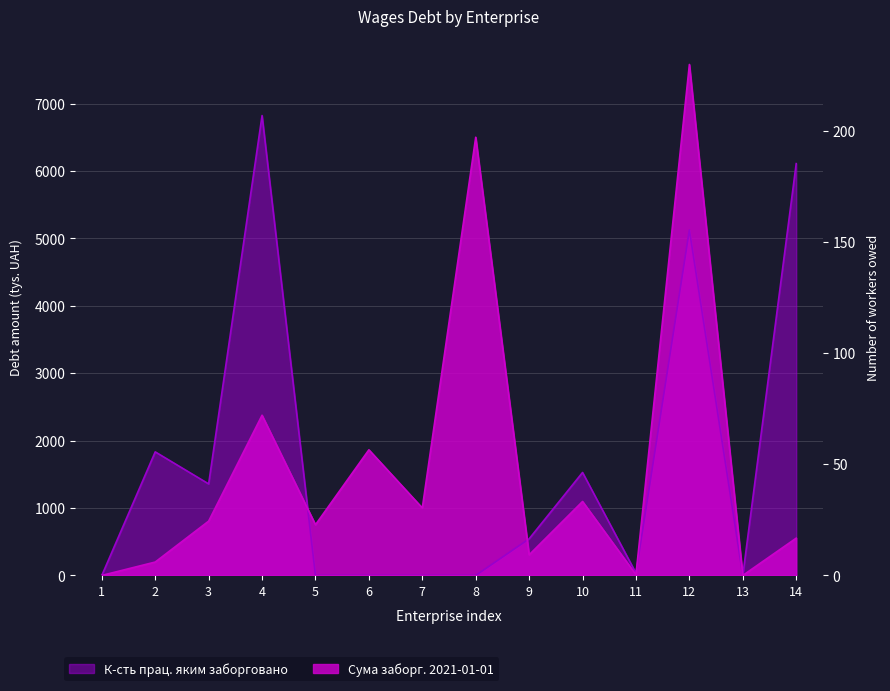

Which series has the largest range (max minus min)?

Сума заборг. 2021-01-01